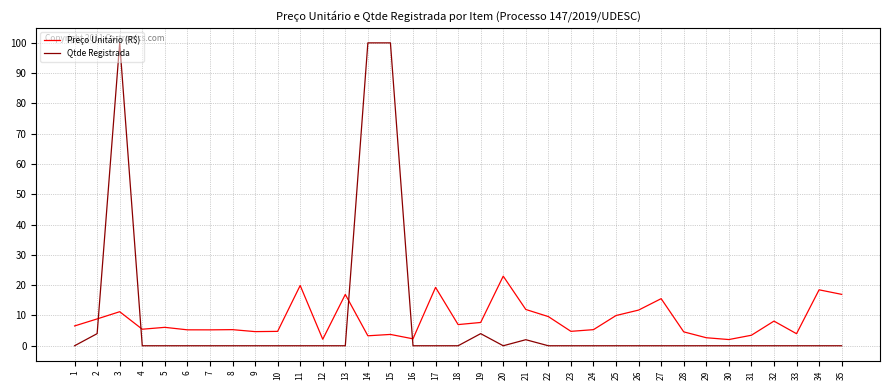

What are all the series names shown in the legend?

Preço Unitário (R$), Qtde Registrada